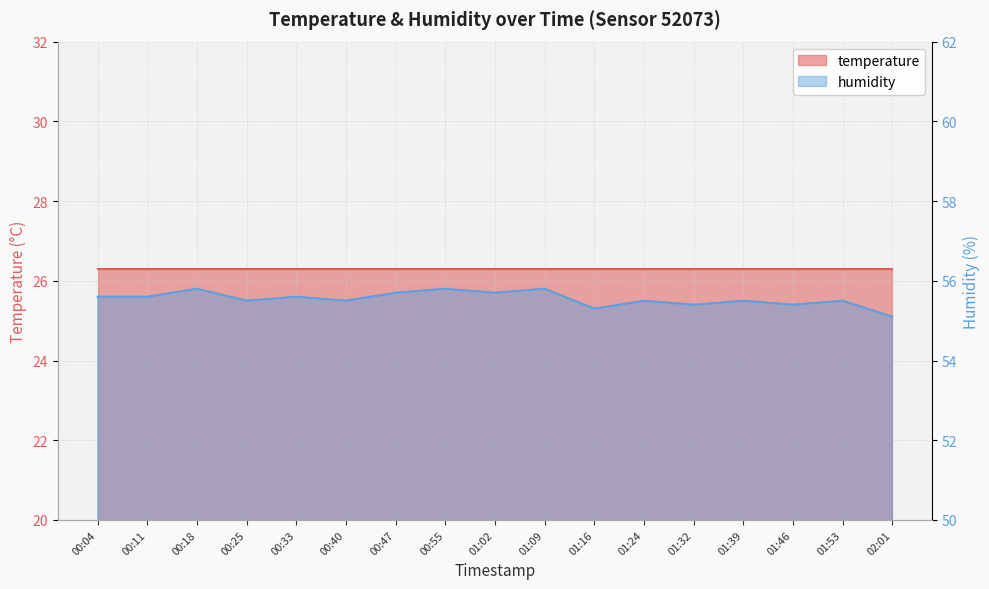

List the labels in order of value, smallest first.

02:01, 01:16, 01:32, 01:46, 00:25, 00:40, 01:24, 01:39, 01:53, 00:04, 00:11, 00:33, 00:47, 01:02, 00:18, 00:55, 01:09